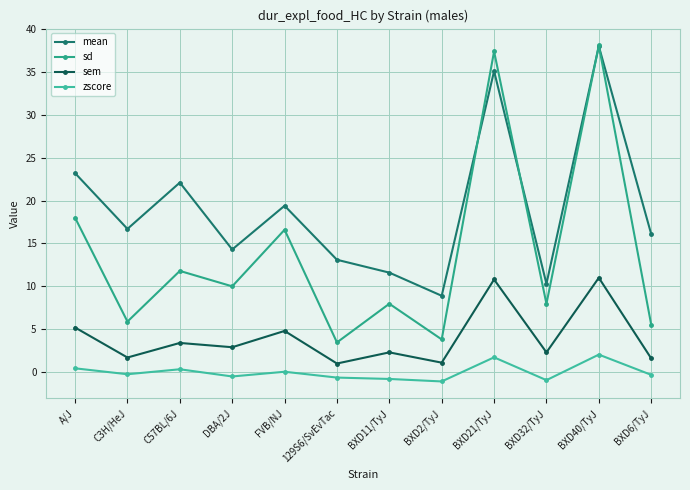

How many lines are shown in the chart?

4